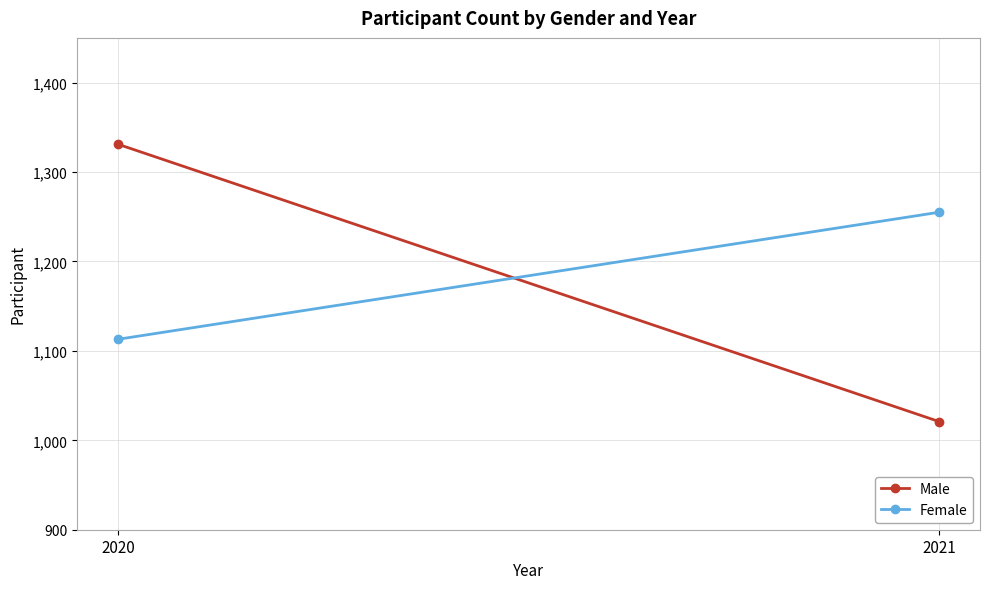

What is the difference between the Male values at 2020 and 2021?

310